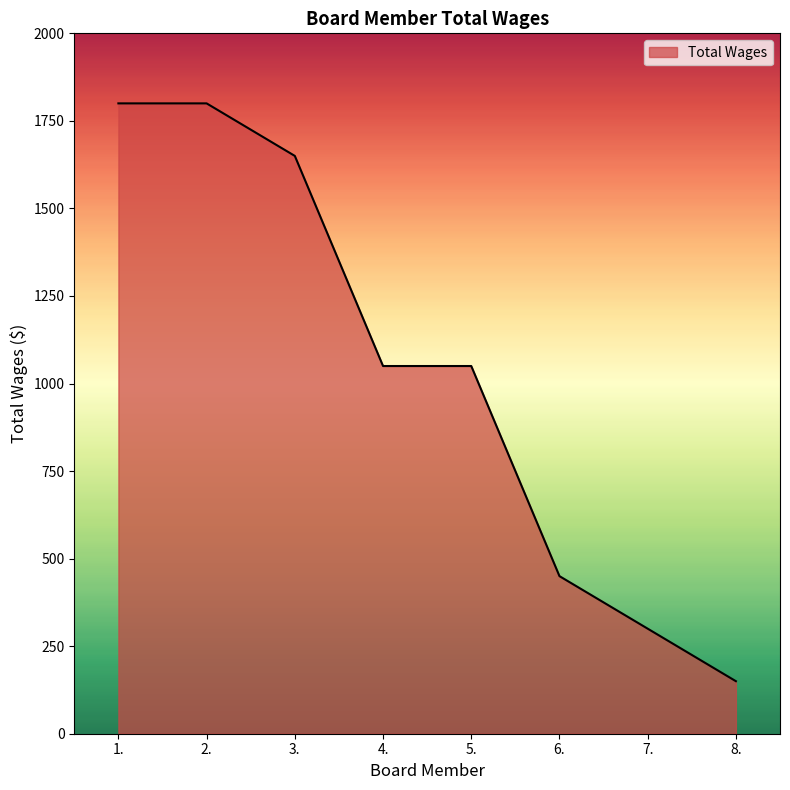

What is the change in value from 5. to 8.?

-900